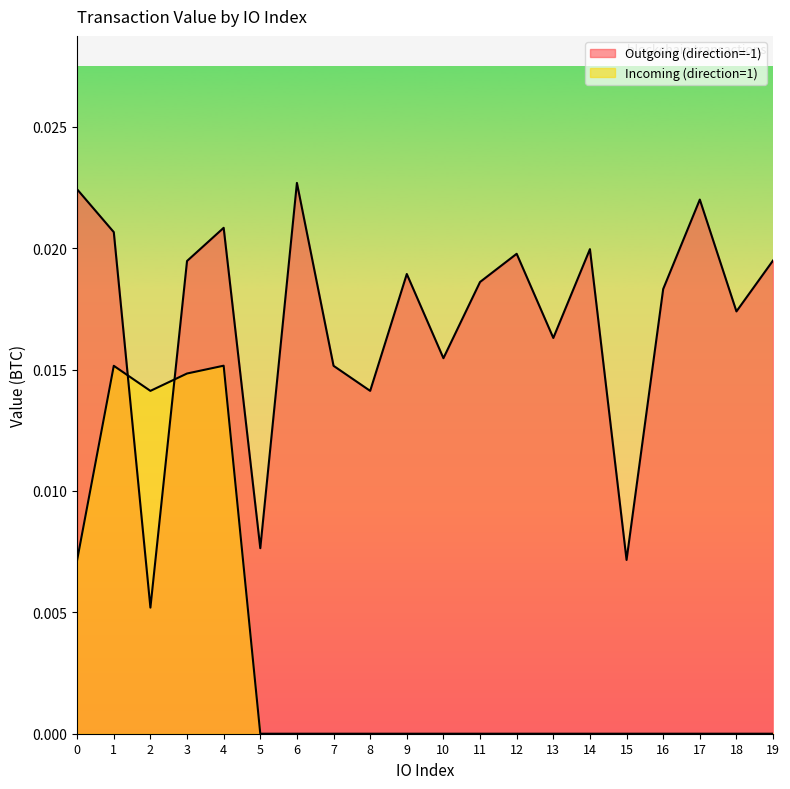

At which label does Outgoing (direction=-1) reach its peak?

6